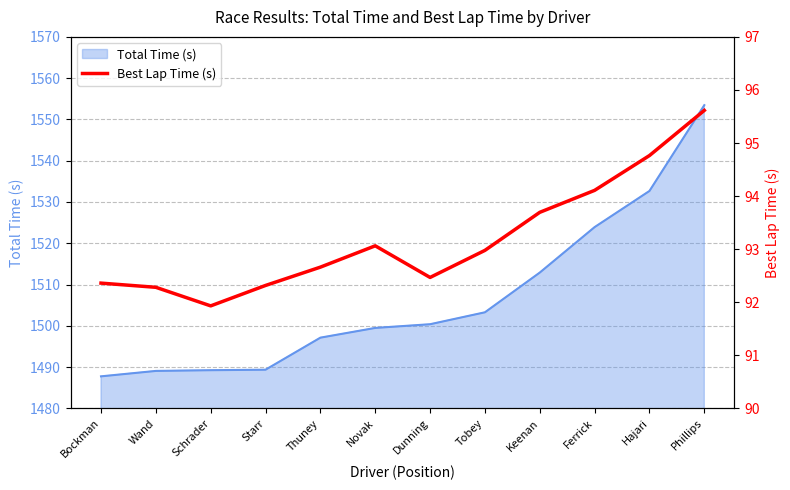

List the labels in order of value, smallest first.

Schrader, Wand, Starr, Bockman, Dunning, Thuney, Tobey, Novak, Keenan, Ferrick, Hajari, Phillips